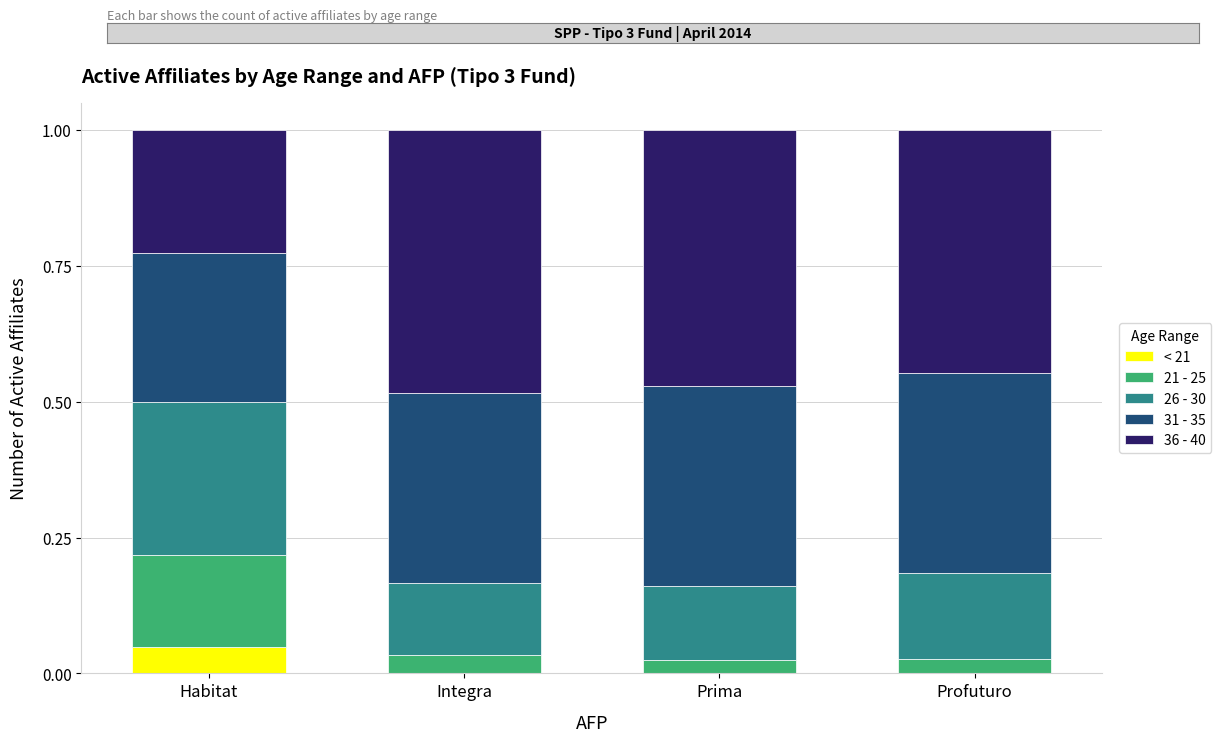

Are the bars horizontal?

No